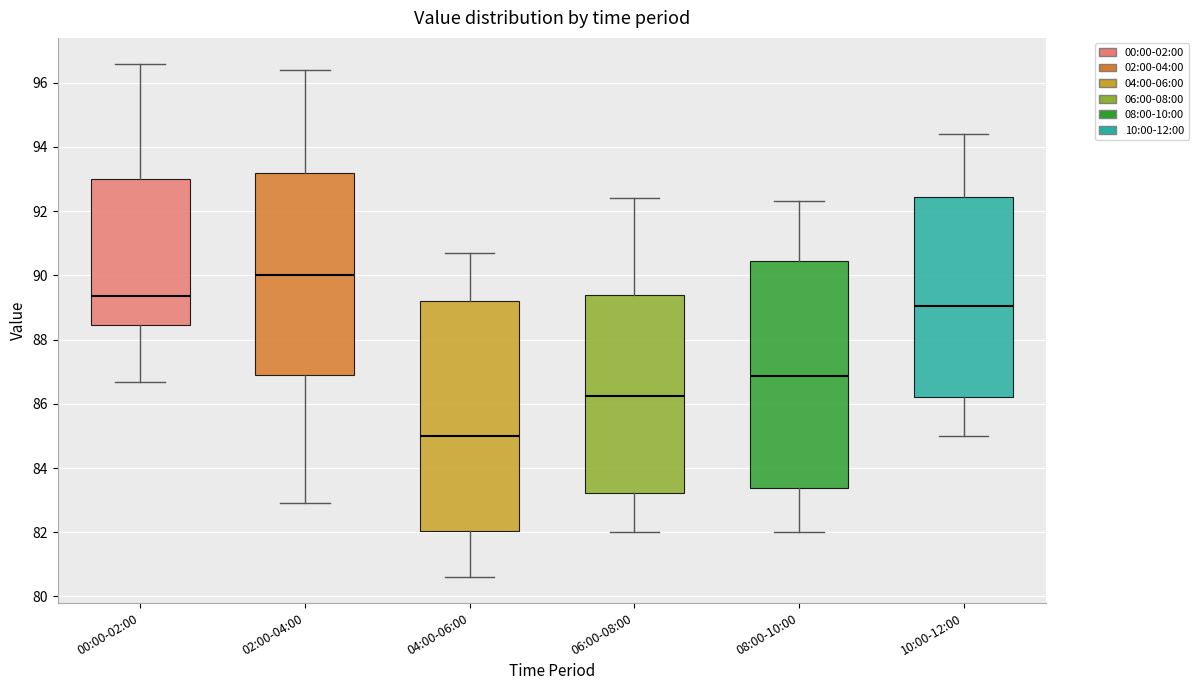

Reading left to right, read every box against the y-axis: the position of its median line, the range the box covers, and the ends of its whiskers. The values are not printed on the chart, so give them approximately, as read against the axis.

00:00-02:00: median 89.4, box 88.4 to 93.0, whiskers 86.6 to 96.6
02:00-04:00: median 90.0, box 87.0 to 93.2, whiskers 83.0 to 96.4
04:00-06:00: median 85.0, box 82.0 to 89.2, whiskers 80.6 to 90.8
06:00-08:00: median 86.2, box 83.2 to 89.4, whiskers 82.0 to 92.4
08:00-10:00: median 86.8, box 83.4 to 90.4, whiskers 82.0 to 92.4
10:00-12:00: median 89.0, box 86.2 to 92.4, whiskers 85.0 to 94.4